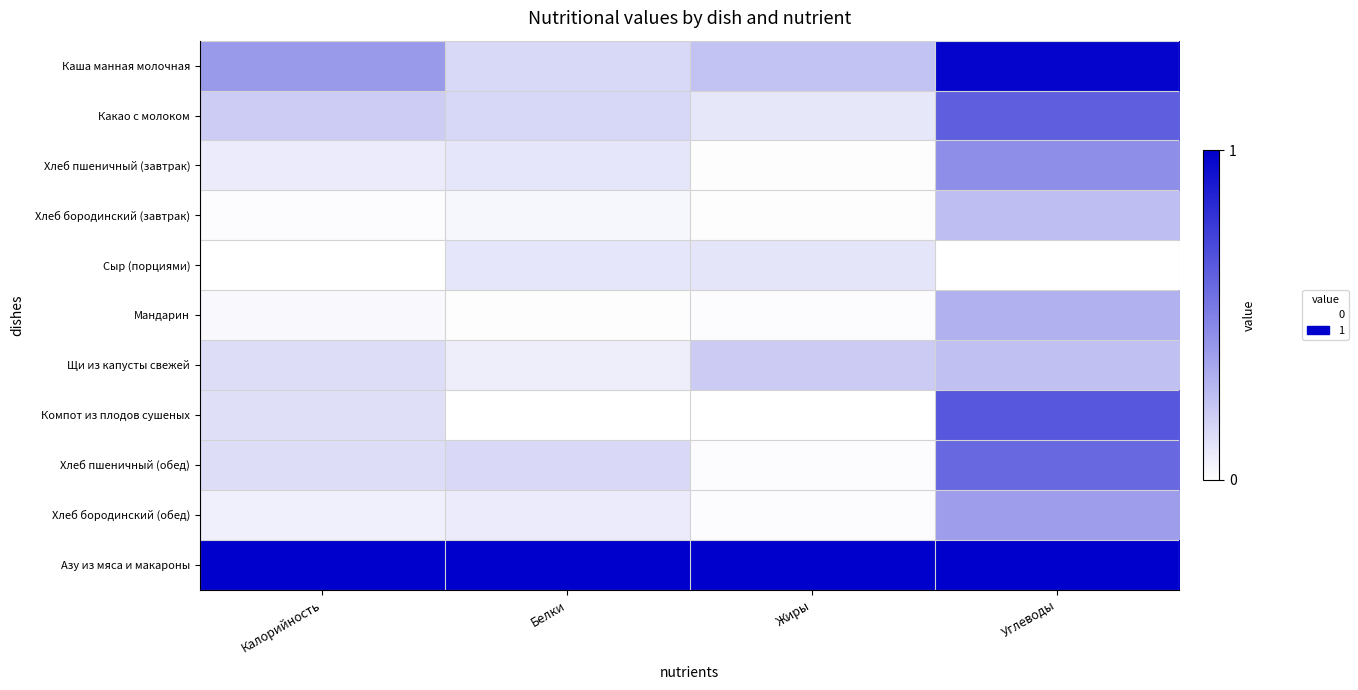

Reading left to right, transcribe all the data shown in this chart.

Каша манная молочная: Калорийность=0.4	Белки=0.2	Жиры=0.2	Углеводы=1.0
Какао с молоком: Калорийность=0.2	Белки=0.2	Жиры=0.1	Углеводы=0.6
Хлеб пшеничный (завтрак): Калорийность=0.1	Белки=0.1	Жиры=0.0	Углеводы=0.4
Хлеб бородинский (завтрак): Калорийность=0.0	Белки=0.0	Жиры=0.0	Углеводы=0.3
Сыр (порциями): Калорийность=0.0	Белки=0.1	Жиры=0.1	Углеводы=0.0
Мандарин: Калорийность=0.0	Белки=0.0	Жиры=0.0	Углеводы=0.3
Щи из капусты свежей: Калорийность=0.1	Белки=0.1	Жиры=0.2	Углеводы=0.2
Компот из плодов сушеных: Калорийность=0.1	Белки=0.0	Жиры=0.0	Углеводы=0.7
Хлеб пшеничный (обед): Калорийность=0.1	Белки=0.1	Жиры=0.0	Углеводы=0.6
Хлеб бородинский (обед): Калорийность=0.1	Белки=0.1	Жиры=0.0	Углеводы=0.4
Азу из мяса и макароны: Калорийность=1.0	Белки=1.0	Жиры=1.0	Углеводы=1.0